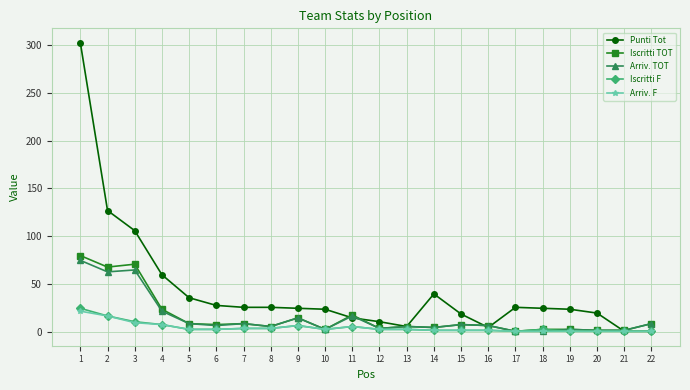

What is the maximum value for Iscritti TOT?

80